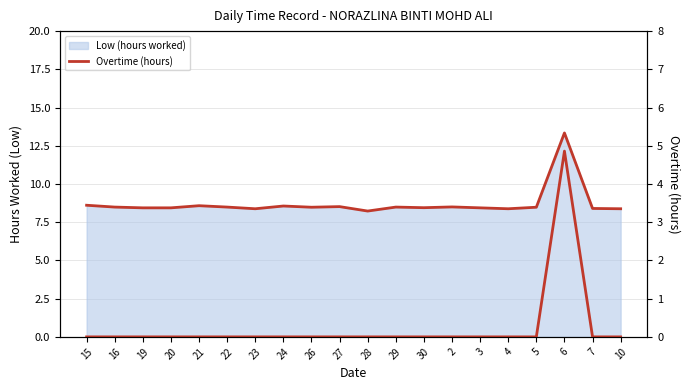

Count the number of categories in the chart.

20